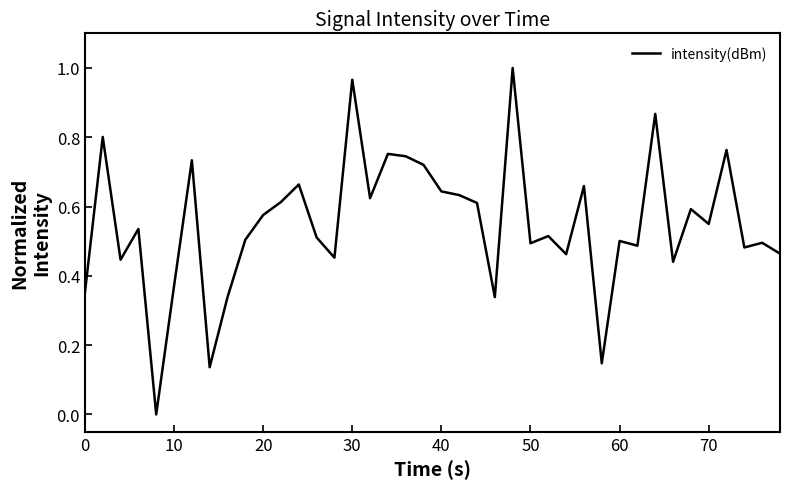

What is the value of the 10th point from the left?

0.5